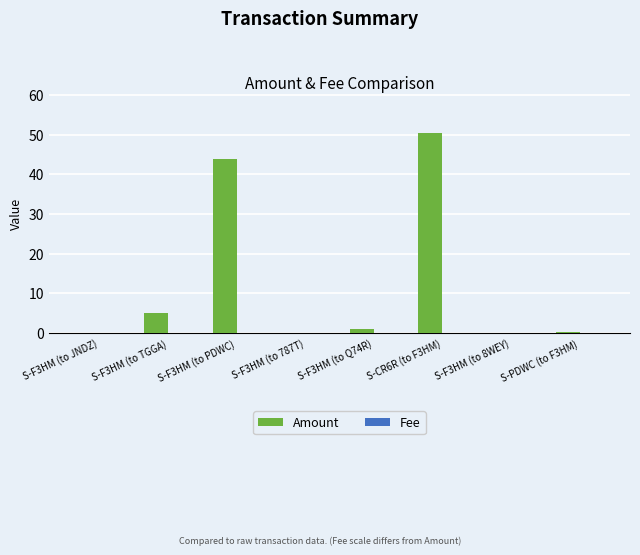

Between S-F3HM (to TGGA) and S-F3HM (to 8WEY), which series saw the biggest shift?

Amount